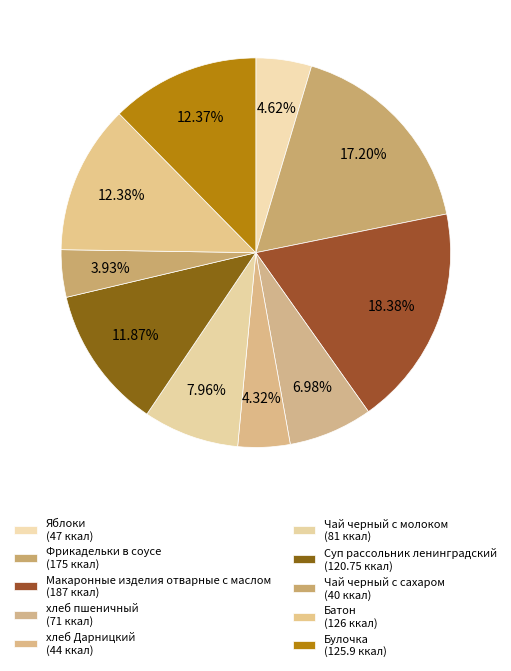

To the nearest percent, what is the difference between the largest and smallest slice percentages?

14%